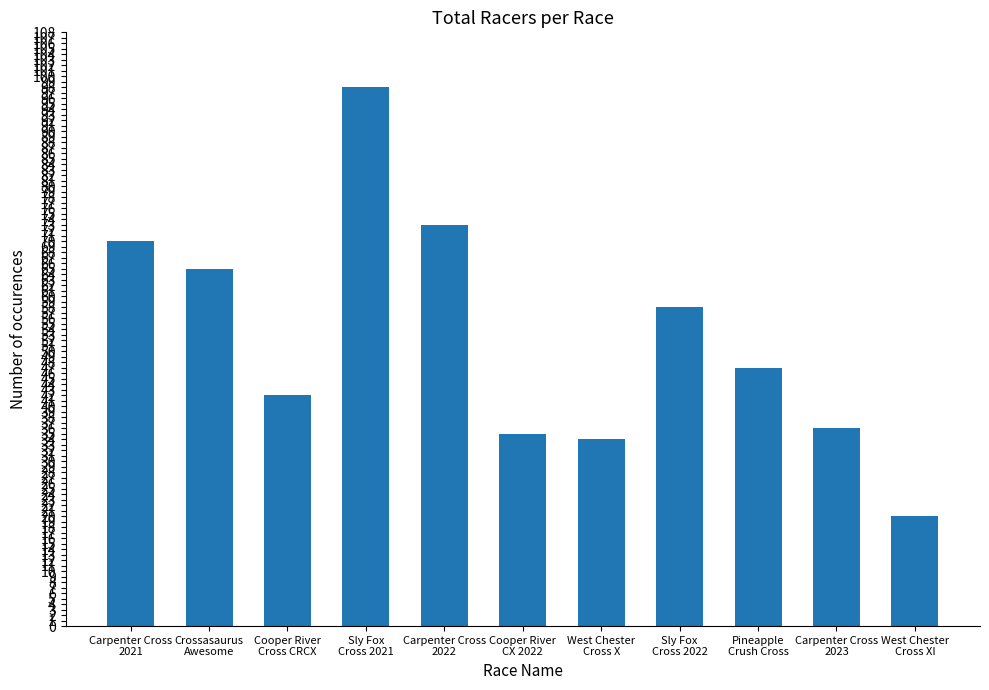

Count the number of categories in the chart.

11